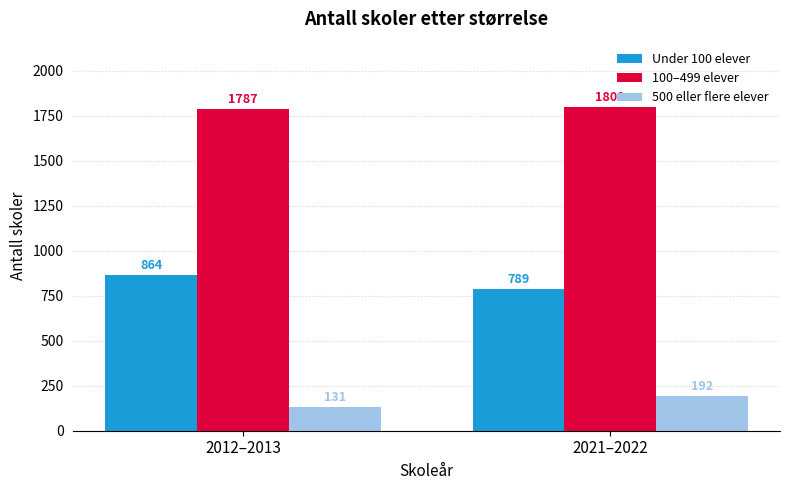

What position from the right is 2021–2022?

1